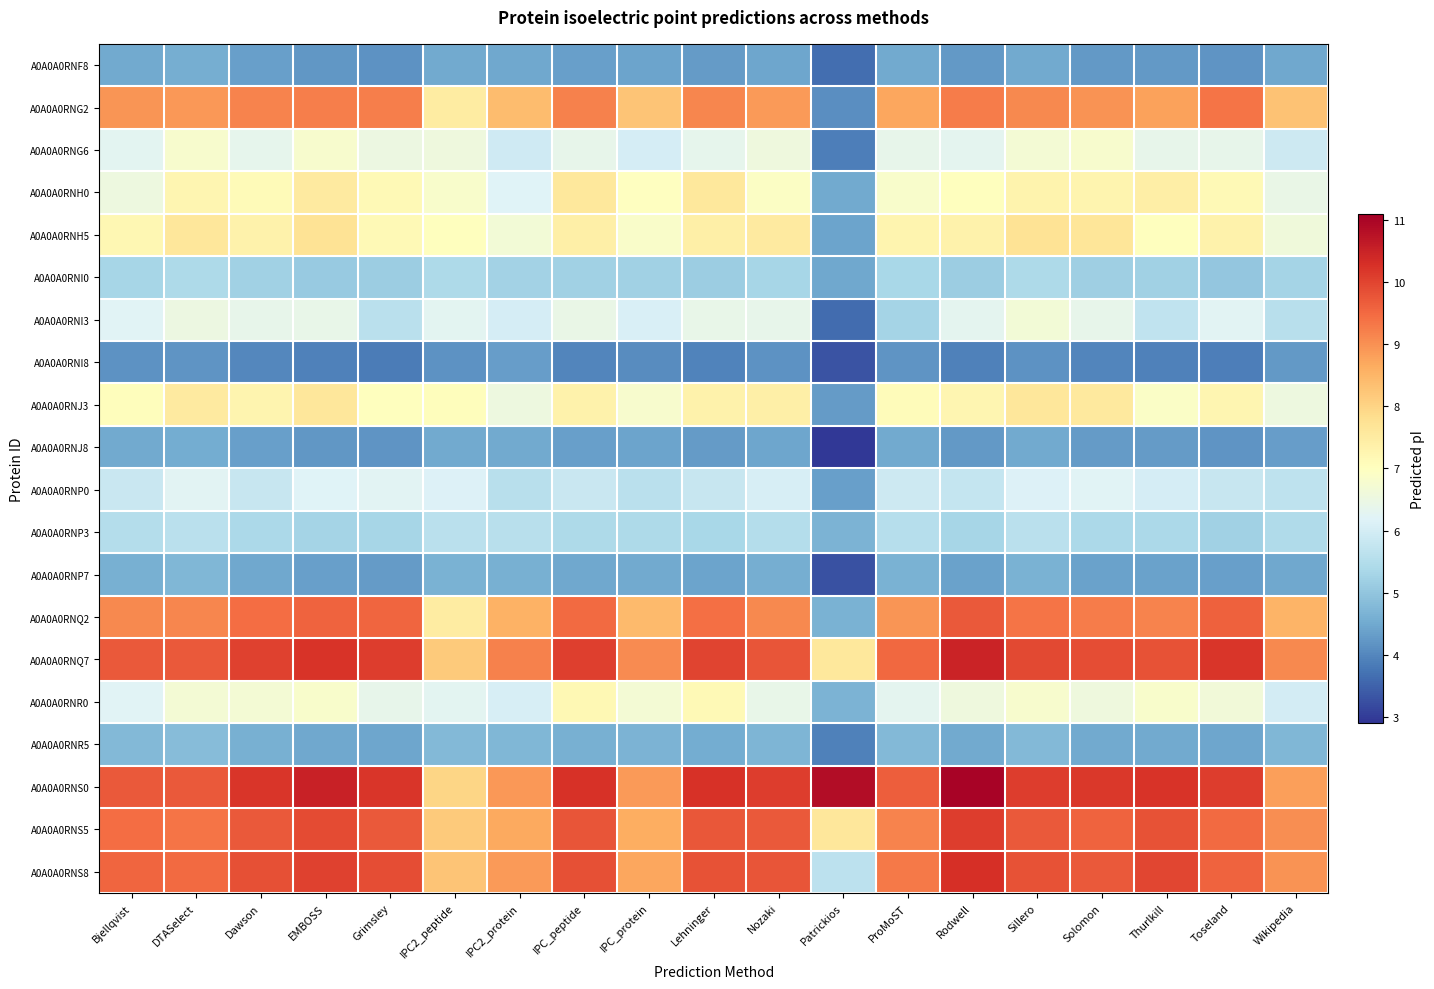

Reading right to left, transcribe all the data shown in this chart.

A0A0A0RNF8: Wikipedia=4.5	Toseland=4.2	Thurlkill=4.3	Solomon=4.3	Sillero=4.5	Rodwell=4.3	ProMoST=4.5	Patrickios=3.7	Nozaki=4.5	Lehninger=4.3	IPC_protein=4.4	IPC_peptide=4.4	IPC2_protein=4.5	IPC2_peptide=4.5	Grimsley=4.2	EMBOSS=4.2	Dawson=4.4	DTASelect=4.6	Bjellqvist=4.5
A0A0A0RNG2: Wikipedia=8.3	Toseland=9.4	Thurlkill=8.8	Solomon=9.0	Sillero=9.1	Rodwell=9.3	ProMoST=8.7	Patrickios=4.1	Nozaki=8.9	Lehninger=9.1	IPC_protein=8.3	IPC_peptide=9.2	IPC2_protein=8.4	IPC2_peptide=7.5	Grimsley=9.2	EMBOSS=9.2	Dawson=9.2	DTASelect=8.9	Bjellqvist=8.9
A0A0A0RNG6: Wikipedia=5.9	Toseland=6.4	Thurlkill=6.4	Solomon=6.8	Sillero=6.7	Rodwell=6.3	ProMoST=6.4	Patrickios=3.9	Nozaki=6.6	Lehninger=6.3	IPC_protein=6.0	IPC_peptide=6.4	IPC2_protein=5.9	IPC2_peptide=6.6	Grimsley=6.5	EMBOSS=6.8	Dawson=6.3	DTASelect=6.8	Bjellqvist=6.3
A0A0A0RNH0: Wikipedia=6.4	Toseland=7.1	Thurlkill=7.4	Solomon=7.3	Sillero=7.3	Rodwell=7.0	ProMoST=6.8	Patrickios=4.5	Nozaki=6.9	Lehninger=7.6	IPC_protein=7.0	IPC_peptide=7.6	IPC2_protein=6.2	IPC2_peptide=6.8	Grimsley=7.1	EMBOSS=7.5	Dawson=7.1	DTASelect=7.2	Bjellqvist=6.5
A0A0A0RNH5: Wikipedia=6.6	Toseland=7.3	Thurlkill=7.0	Solomon=7.7	Sillero=7.7	Rodwell=7.4	ProMoST=7.3	Patrickios=4.4	Nozaki=7.5	Lehninger=7.4	IPC_protein=6.9	IPC_peptide=7.4	IPC2_protein=6.7	IPC2_peptide=7.0	Grimsley=7.1	EMBOSS=7.7	Dawson=7.4	DTASelect=7.6	Bjellqvist=7.2
A0A0A0RNI0: Wikipedia=5.3	Toseland=5.0	Thurlkill=5.2	Solomon=5.2	Sillero=5.4	Rodwell=5.1	ProMoST=5.3	Patrickios=4.5	Nozaki=5.3	Lehninger=5.2	IPC_protein=5.2	IPC_peptide=5.2	IPC2_protein=5.3	IPC2_peptide=5.4	Grimsley=5.1	EMBOSS=5.1	Dawson=5.2	DTASelect=5.4	Bjellqvist=5.3
A0A0A0RNI3: Wikipedia=5.6	Toseland=6.2	Thurlkill=5.7	Solomon=6.4	Sillero=6.6	Rodwell=6.3	ProMoST=5.3	Patrickios=3.6	Nozaki=6.4	Lehninger=6.4	IPC_protein=6.1	IPC_peptide=6.4	IPC2_protein=6.0	IPC2_peptide=6.3	Grimsley=5.6	EMBOSS=6.4	Dawson=6.4	DTASelect=6.5	Bjellqvist=6.2
A0A0A0RNI8: Wikipedia=4.3	Toseland=3.9	Thurlkill=3.9	Solomon=4.0	Sillero=4.2	Rodwell=3.9	ProMoST=4.2	Patrickios=3.3	Nozaki=4.2	Lehninger=3.9	IPC_protein=4.1	IPC_peptide=4.0	IPC2_protein=4.3	IPC2_peptide=4.2	Grimsley=3.8	EMBOSS=3.9	Dawson=4.0	DTASelect=4.2	Bjellqvist=4.2
A0A0A0RNJ3: Wikipedia=6.5	Toseland=7.2	Thurlkill=6.9	Solomon=7.6	Sillero=7.6	Rodwell=7.2	ProMoST=7.1	Patrickios=4.3	Nozaki=7.4	Lehninger=7.3	IPC_protein=6.8	IPC_peptide=7.3	IPC2_protein=6.5	IPC2_peptide=7.0	Grimsley=7.0	EMBOSS=7.6	Dawson=7.3	DTASelect=7.5	Bjellqvist=7.1
A0A0A0RNJ8: Wikipedia=4.3	Toseland=4.2	Thurlkill=4.3	Solomon=4.3	Sillero=4.5	Rodwell=4.3	ProMoST=4.5	Patrickios=3.0	Nozaki=4.5	Lehninger=4.3	IPC_protein=4.4	IPC_peptide=4.4	IPC2_protein=4.5	IPC2_peptide=4.5	Grimsley=4.2	EMBOSS=4.2	Dawson=4.4	DTASelect=4.6	Bjellqvist=4.5
A0A0A0RNP0: Wikipedia=5.7	Toseland=5.8	Thurlkill=6.0	Solomon=6.2	Sillero=6.1	Rodwell=5.8	ProMoST=5.9	Patrickios=4.3	Nozaki=6.1	Lehninger=5.8	IPC_protein=5.6	IPC_peptide=5.8	IPC2_protein=5.6	IPC2_peptide=6.2	Grimsley=6.2	EMBOSS=6.2	Dawson=5.8	DTASelect=6.2	Bjellqvist=5.8
A0A0A0RNP3: Wikipedia=5.4	Toseland=5.2	Thurlkill=5.4	Solomon=5.4	Sillero=5.6	Rodwell=5.3	ProMoST=5.5	Patrickios=4.7	Nozaki=5.5	Lehninger=5.3	IPC_protein=5.4	IPC_peptide=5.4	IPC2_protein=5.6	IPC2_peptide=5.6	Grimsley=5.3	EMBOSS=5.3	Dawson=5.4	DTASelect=5.6	Bjellqvist=5.5
A0A0A0RNP7: Wikipedia=4.5	Toseland=4.3	Thurlkill=4.4	Solomon=4.4	Sillero=4.6	Rodwell=4.4	ProMoST=4.6	Patrickios=3.3	Nozaki=4.6	Lehninger=4.4	IPC_protein=4.5	IPC_peptide=4.5	IPC2_protein=4.6	IPC2_peptide=4.6	Grimsley=4.3	EMBOSS=4.4	Dawson=4.5	DTASelect=4.7	Bjellqvist=4.6
A0A0A0RNQ2: Wikipedia=8.5	Toseland=9.6	Thurlkill=9.2	Solomon=9.3	Sillero=9.3	Rodwell=9.7	ProMoST=8.9	Patrickios=4.6	Nozaki=9.1	Lehninger=9.4	IPC_protein=8.4	IPC_peptide=9.5	IPC2_protein=8.6	IPC2_peptide=7.5	Grimsley=9.5	EMBOSS=9.6	Dawson=9.4	DTASelect=9.1	Bjellqvist=9.1
A0A0A0RNQ7: Wikipedia=9.1	Toseland=10.2	Thurlkill=9.8	Solomon=9.9	Sillero=9.9	Rodwell=10.5	ProMoST=9.5	Patrickios=7.6	Nozaki=9.8	Lehninger=10.0	IPC_protein=9.1	IPC_peptide=10.0	IPC2_protein=9.2	IPC2_peptide=8.2	Grimsley=10.1	EMBOSS=10.2	Dawson=10.0	DTASelect=9.7	Bjellqvist=9.7
A0A0A0RNR0: Wikipedia=6.0	Toseland=6.6	Thurlkill=6.8	Solomon=6.6	Sillero=6.8	Rodwell=6.6	ProMoST=6.3	Patrickios=4.7	Nozaki=6.4	Lehninger=7.1	IPC_protein=6.7	IPC_peptide=7.2	IPC2_protein=6.1	IPC2_peptide=6.3	Grimsley=6.4	EMBOSS=6.8	Dawson=6.7	DTASelect=6.7	Bjellqvist=6.2
A0A0A0RNR5: Wikipedia=4.7	Toseland=4.5	Thurlkill=4.5	Solomon=4.5	Sillero=4.8	Rodwell=4.5	ProMoST=4.8	Patrickios=3.9	Nozaki=4.7	Lehninger=4.6	IPC_protein=4.7	IPC_peptide=4.6	IPC2_protein=4.7	IPC2_peptide=4.8	Grimsley=4.4	EMBOSS=4.5	Dawson=4.6	DTASelect=4.9	Bjellqvist=4.8
A0A0A0RNS0: Wikipedia=8.8	Toseland=10.1	Thurlkill=10.2	Solomon=10.1	Sillero=10.1	Rodwell=11.0	ProMoST=9.6	Patrickios=10.8	Nozaki=10.1	Lehninger=10.2	IPC_protein=8.9	IPC_peptide=10.2	IPC2_protein=8.9	IPC2_peptide=8.0	Grimsley=10.2	EMBOSS=10.5	Dawson=10.2	DTASelect=9.7	Bjellqvist=9.7
A0A0A0RNS5: Wikipedia=9.0	Toseland=9.5	Thurlkill=9.8	Solomon=9.6	Sillero=9.7	Rodwell=10.1	ProMoST=9.2	Patrickios=7.6	Nozaki=9.7	Lehninger=9.7	IPC_protein=8.6	IPC_peptide=9.8	IPC2_protein=8.7	IPC2_peptide=8.2	Grimsley=9.7	EMBOSS=9.9	Dawson=9.7	DTASelect=9.4	Bjellqvist=9.5
A0A0A0RNS8: Wikipedia=9.0	Toseland=9.6	Thurlkill=10.0	Solomon=9.7	Sillero=9.8	Rodwell=10.3	ProMoST=9.3	Patrickios=5.6	Nozaki=9.8	Lehninger=9.8	IPC_protein=8.7	IPC_peptide=9.8	IPC2_protein=8.9	IPC2_peptide=8.3	Grimsley=9.9	EMBOSS=10.0	Dawson=9.8	DTASelect=9.5	Bjellqvist=9.5